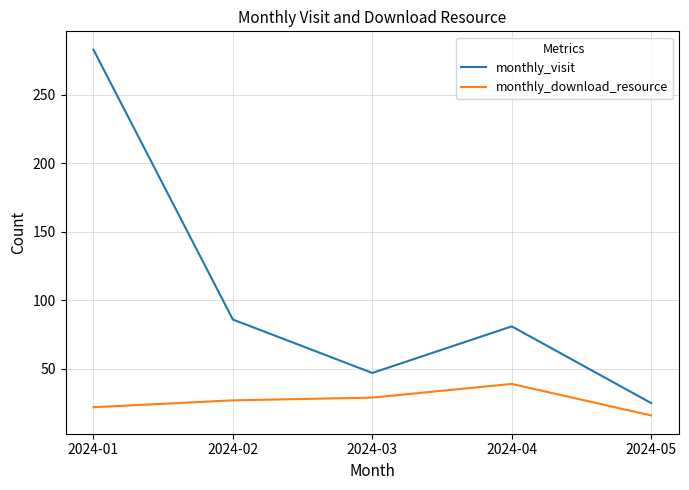

What value does the monthly_visit series have at 2024-03?

47